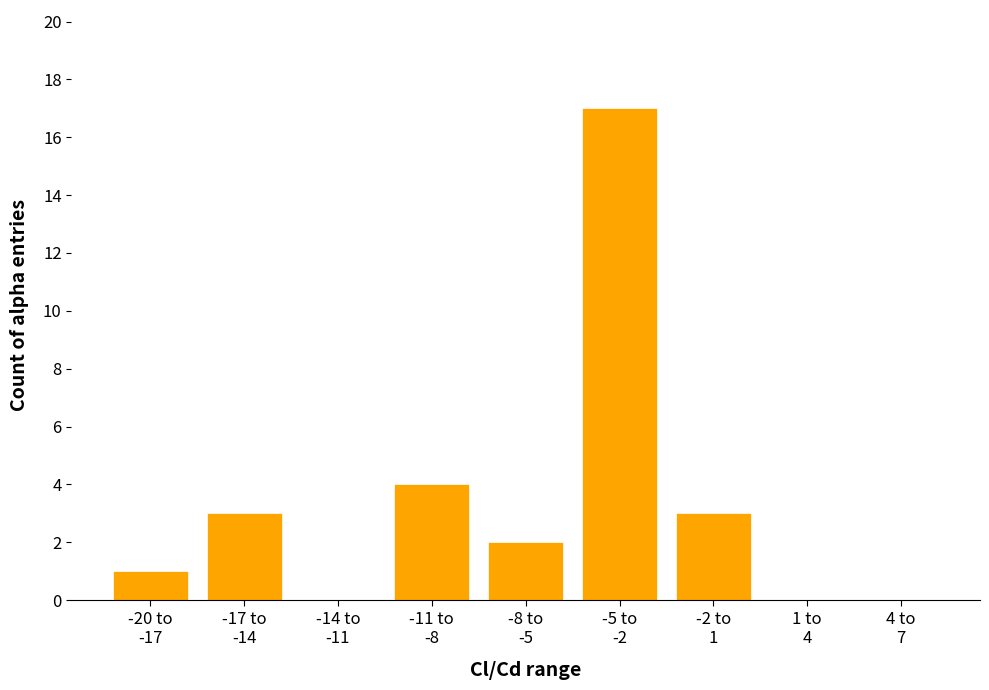

What is the greatest value displayed?

17